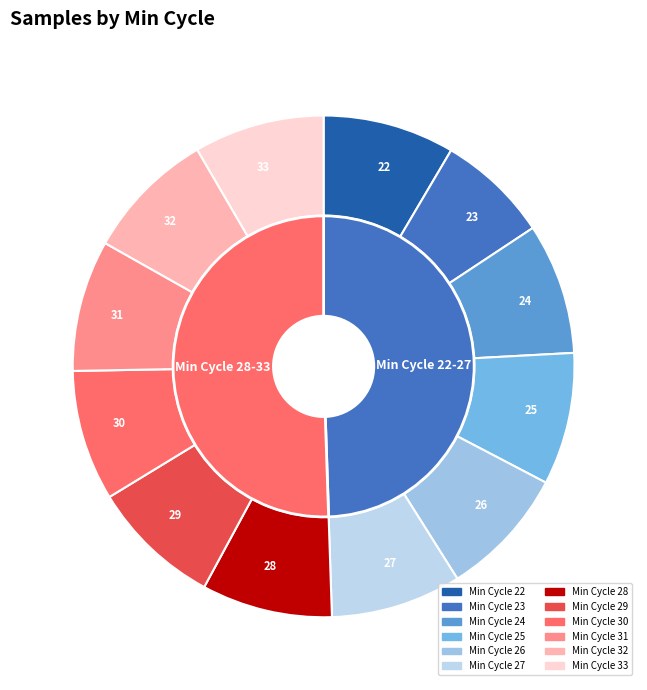

Is there a majority slice in this chart?

No